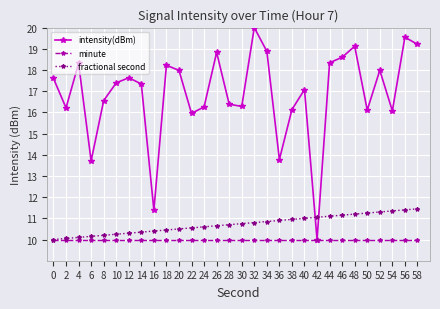

Which series has the widest spread of values?

intensity(dBm)